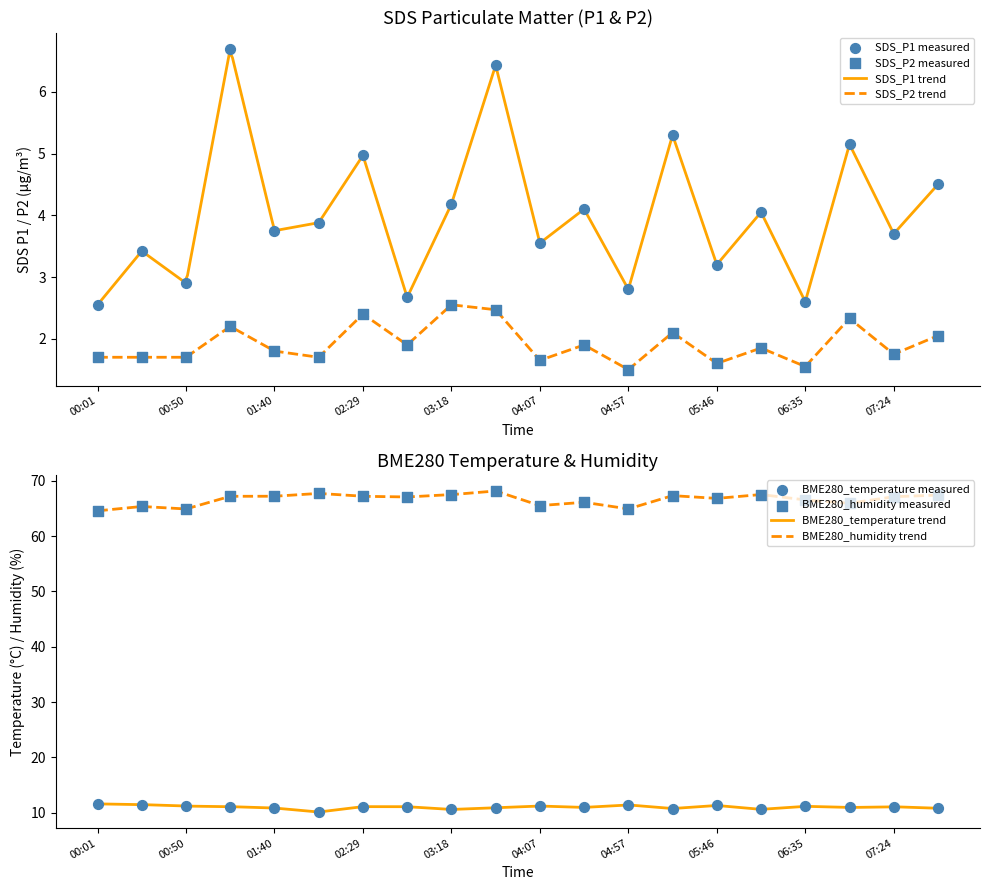

What are all the series names shown in the legend?

SDS_P1, SDS_P2, BME280_temperature, BME280_humidity